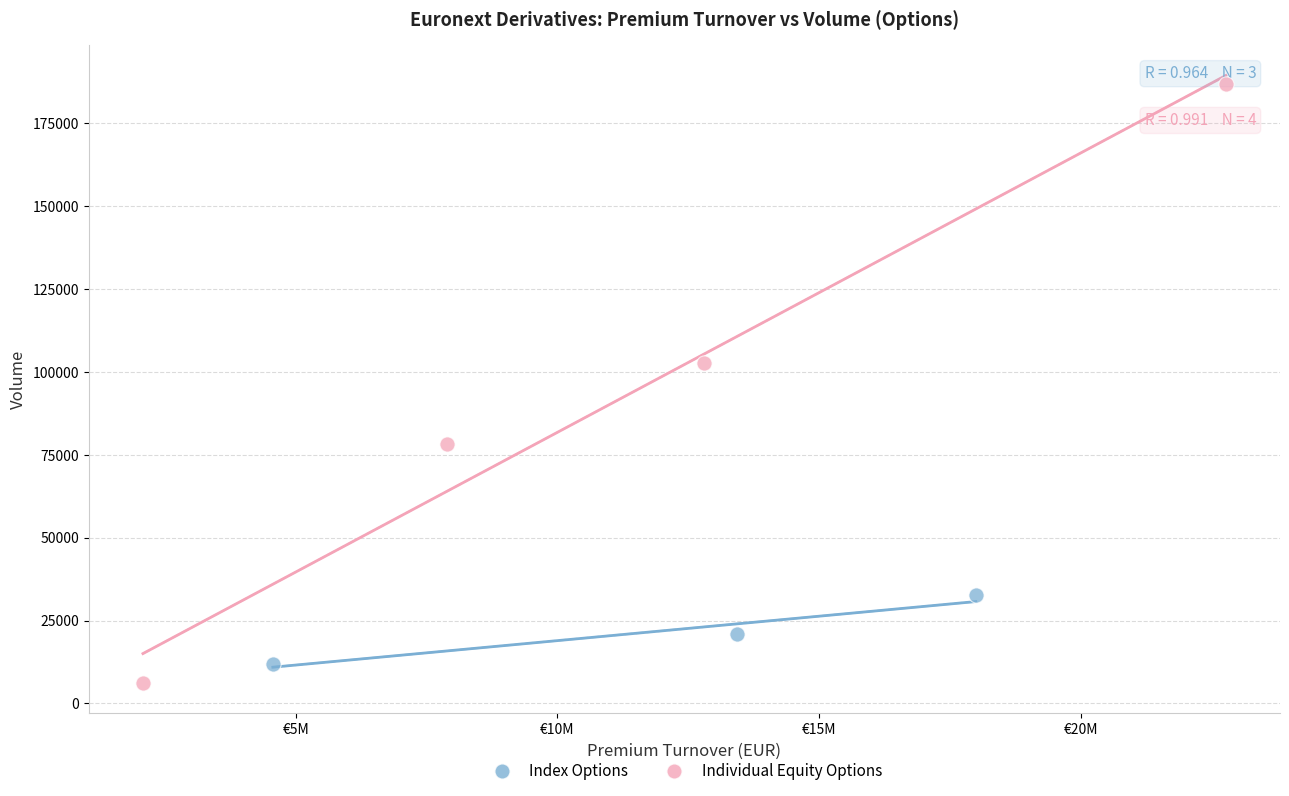

Which series has the widest spread of Y values?

Individual Equity Options